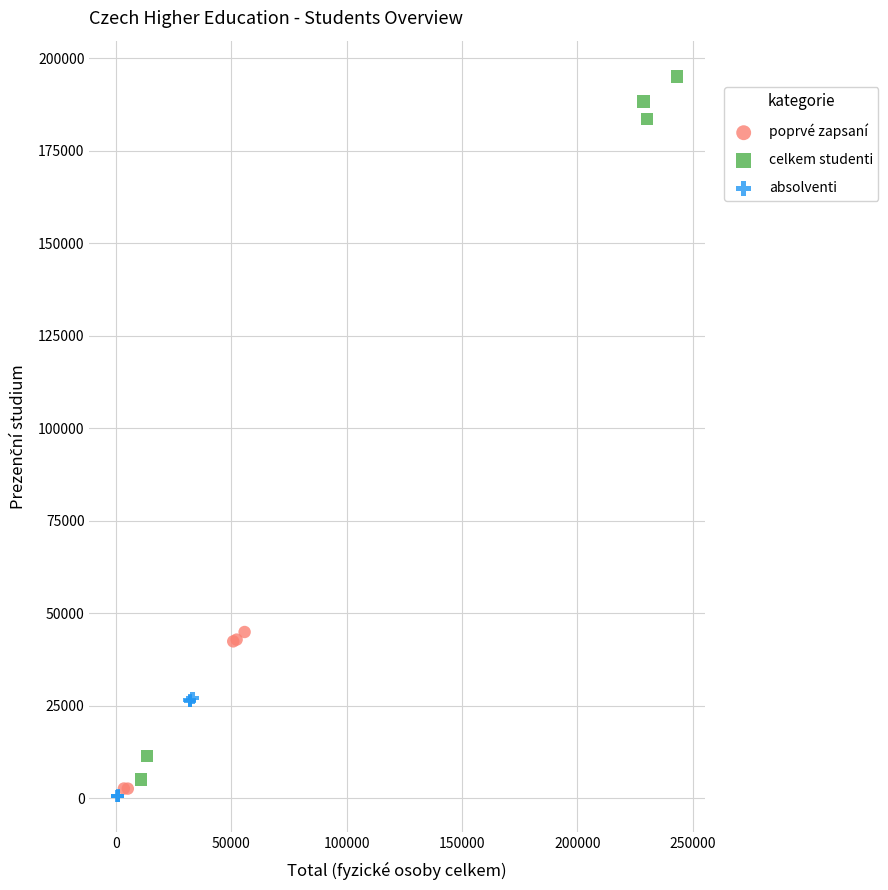

Which series has the largest Y range (max minus min)?

celkem studenti